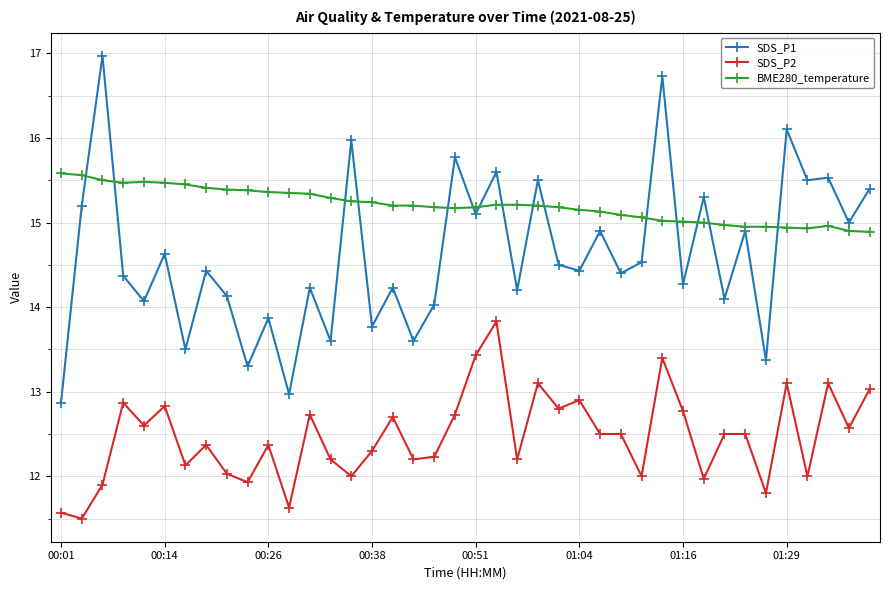

Which series has the largest total across all categories?

BME280_temperature